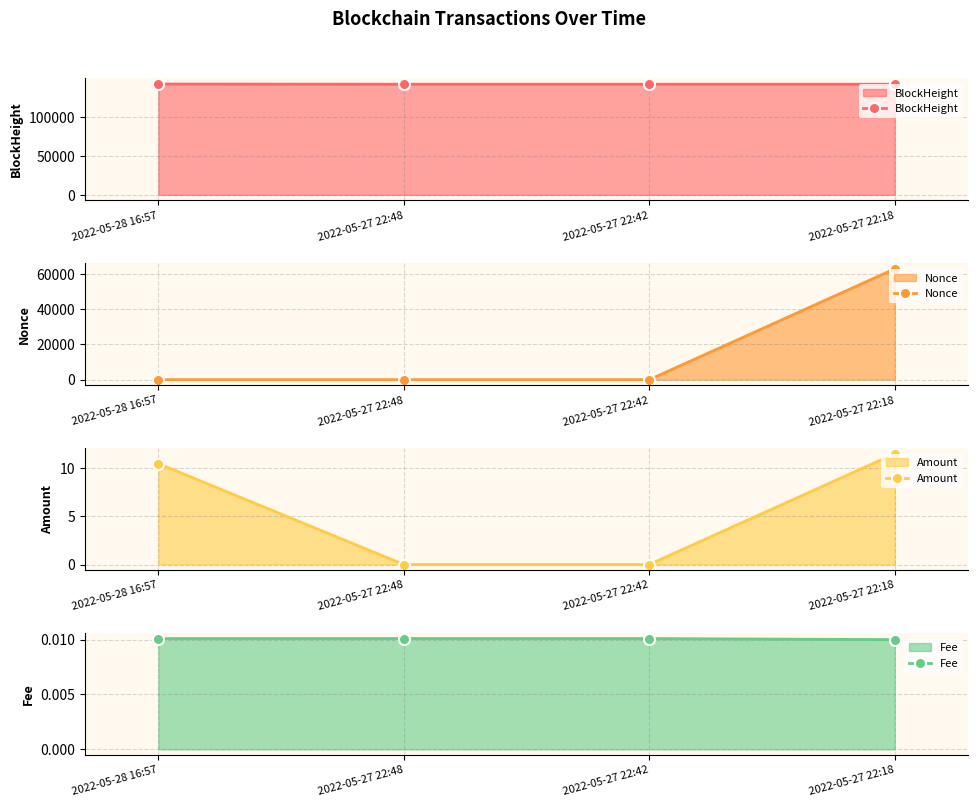

Is the value of Nonce at 2022-05-27 22:48 greater than the value of Amount at 2022-05-27 22:48?

Yes